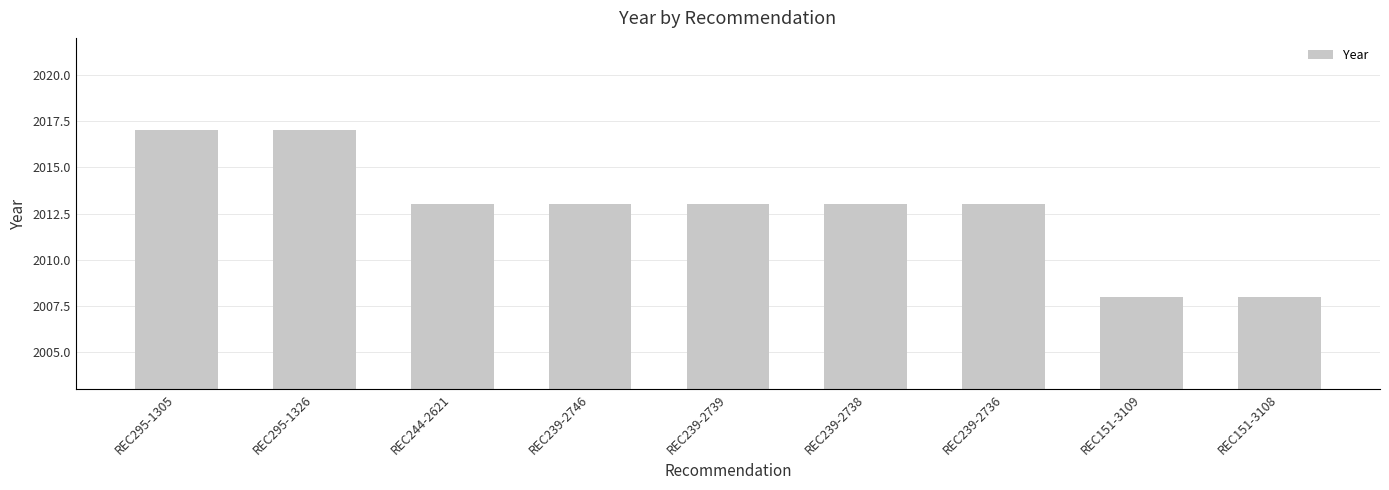

Are the bars horizontal?

No